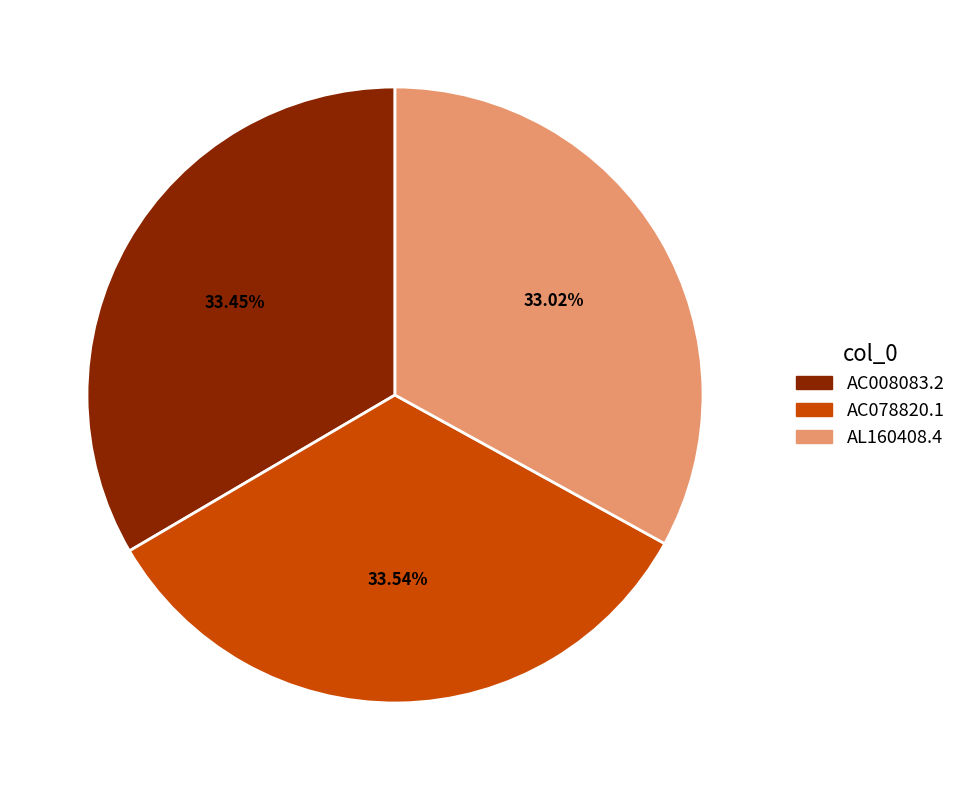

To the nearest percent, what is the combined percentage of AL160408.4 and AC008083.2?

66%